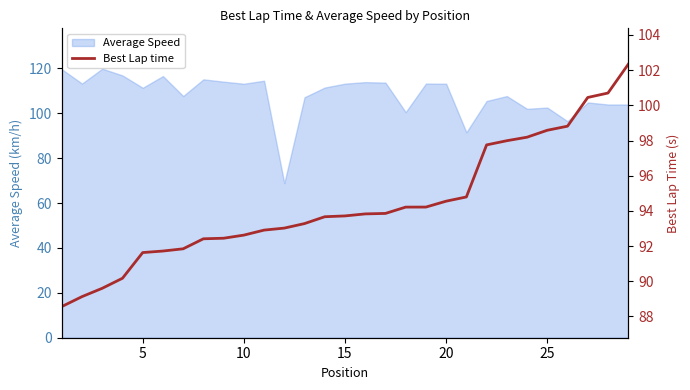

Where is the data nearest to the value 95?

20